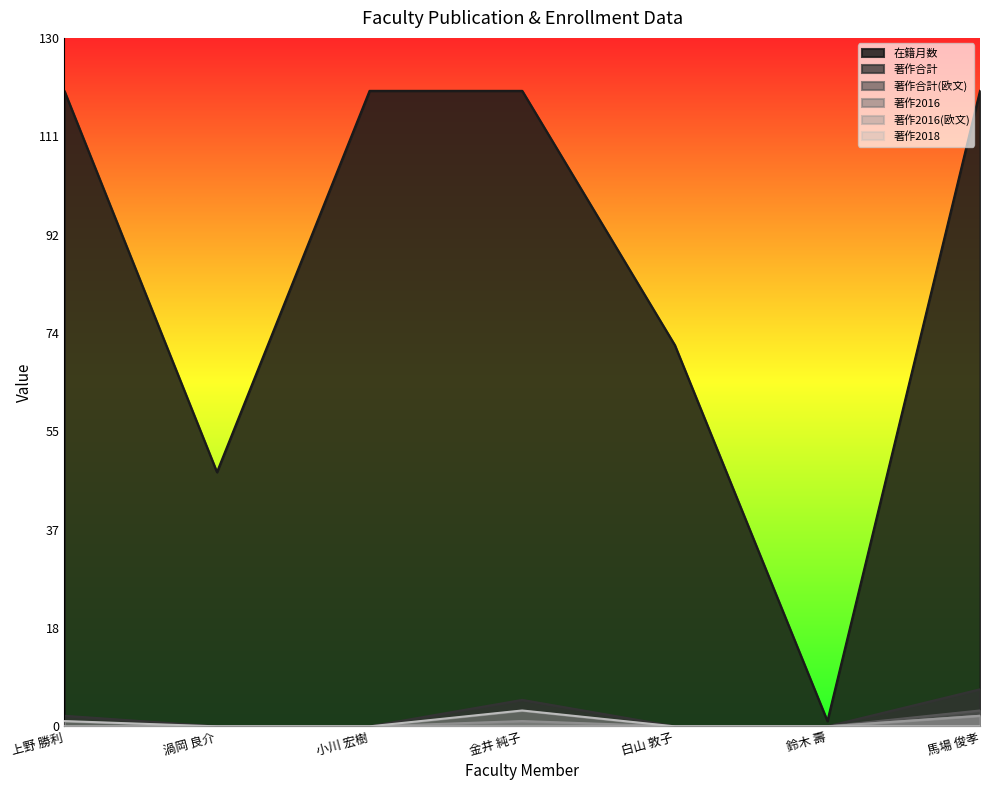

What is the average value of the 在籍月数 series?

86